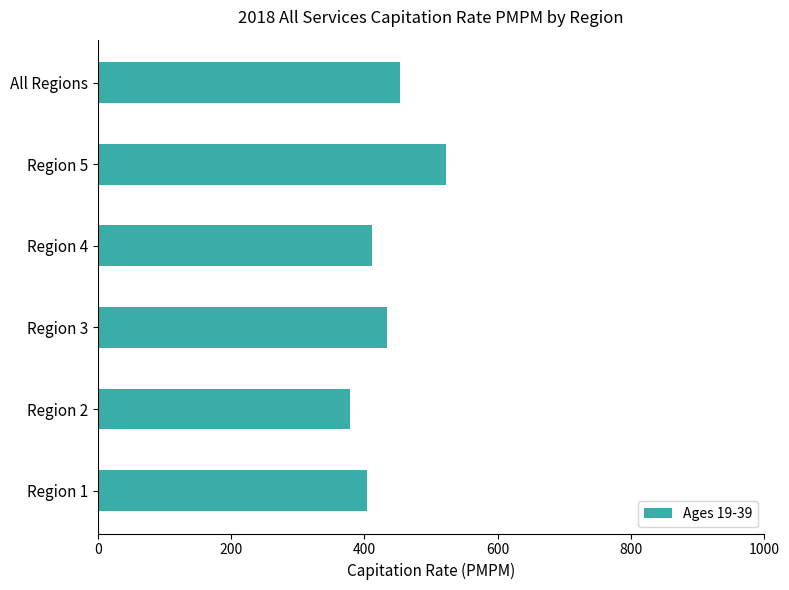

What is the difference between the second highest and minimum values?

75.7